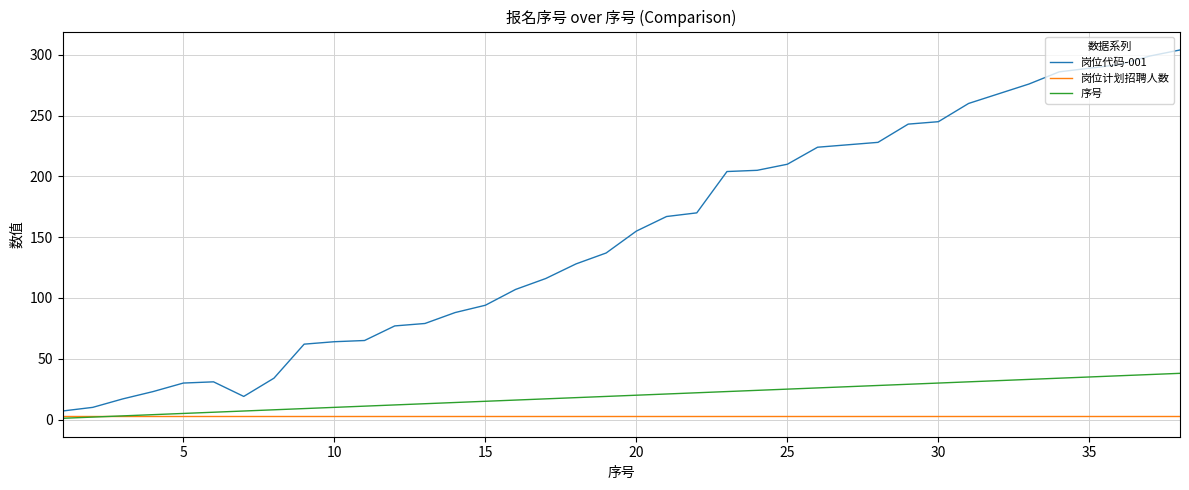

What are all the series names shown in the legend?

岗位代码-001, 岗位计划招聘人数, 序号